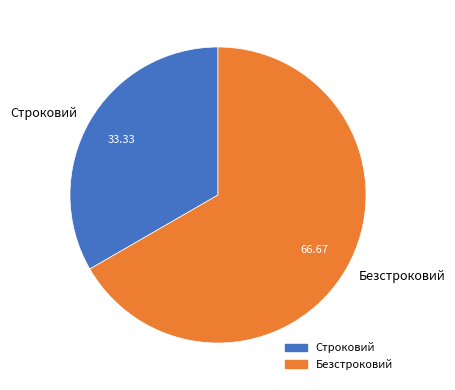

Does Строковий represent more than half of the total?

No